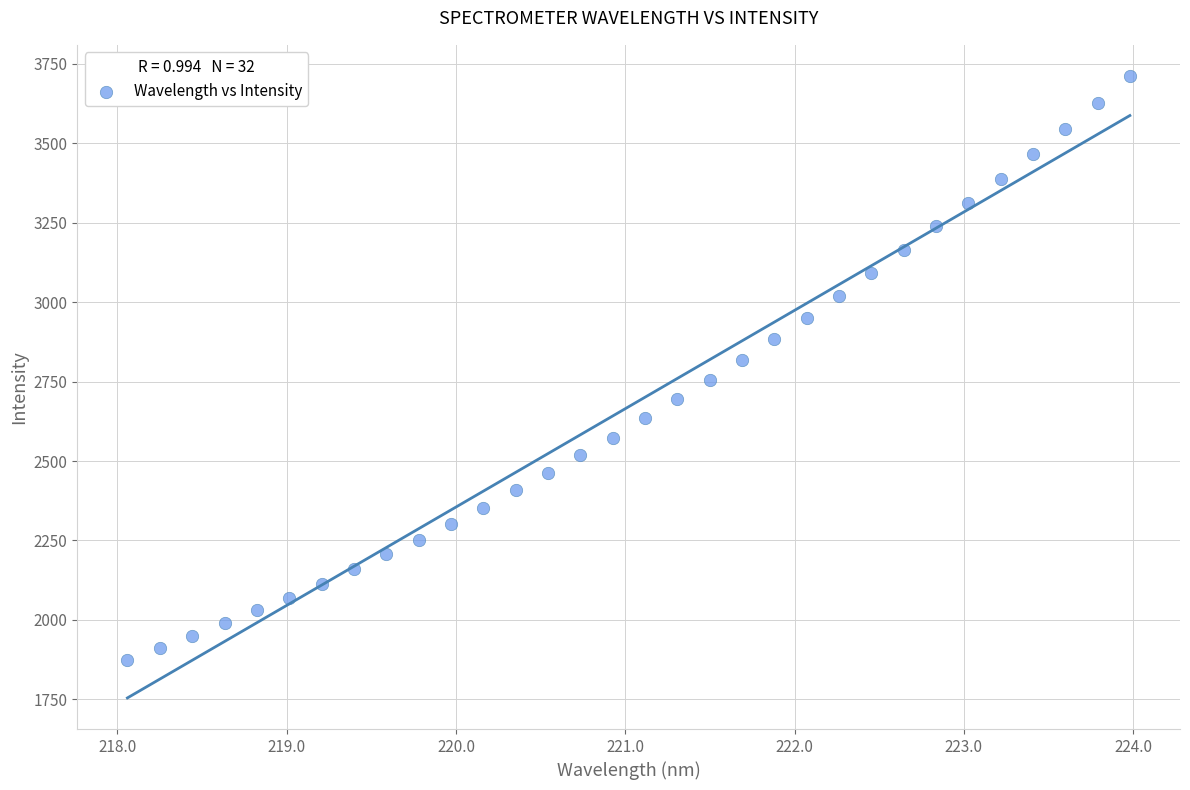

What is the range of Y values (max minus min)?

1838.3